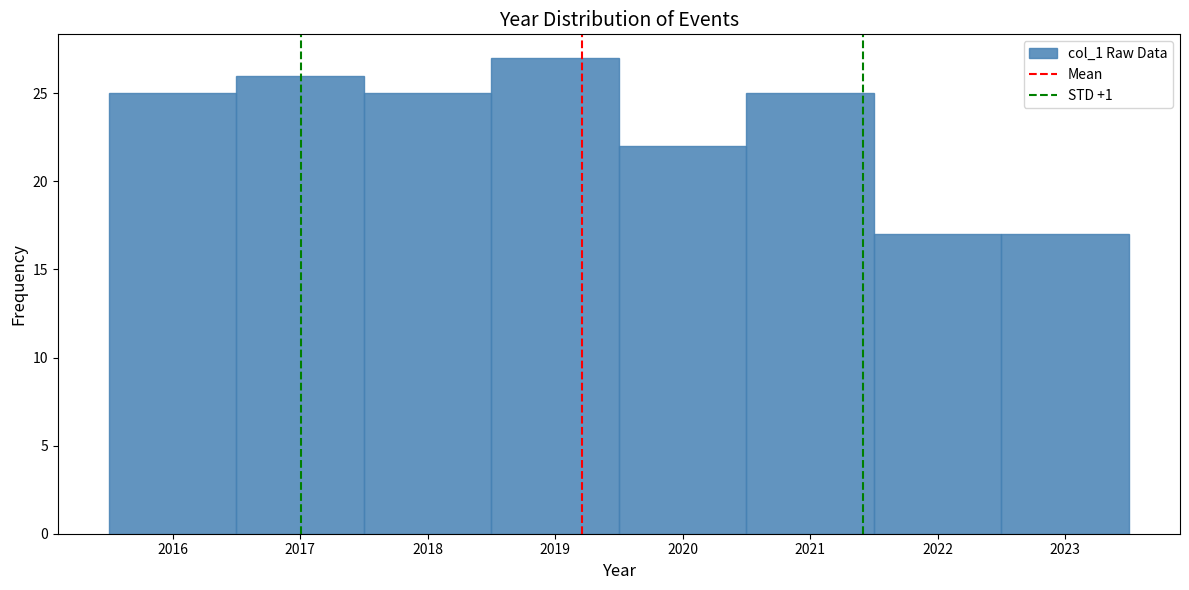

Reading left to right, list every bar in this chart as the range it spans on the x-axis followed by its height. The values are not printed on the chart, so give them approximately, as read against the axis.

2015.5 to 2016.5: 25
2016.5 to 2017.5: 26
2017.5 to 2018.5: 25
2018.5 to 2019.5: 27
2019.5 to 2020.5: 22
2020.5 to 2021.5: 25
2021.5 to 2022.5: 17
2022.5 to 2023.5: 17